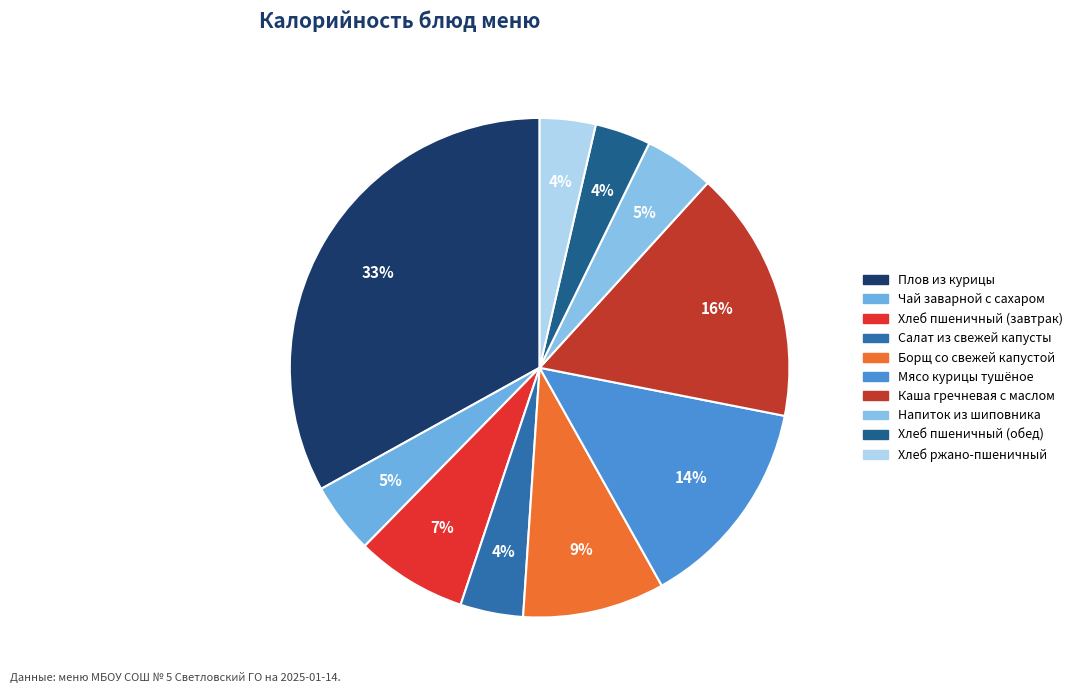

Does Чай заварной с сахаром account for over 50% of the chart?

No